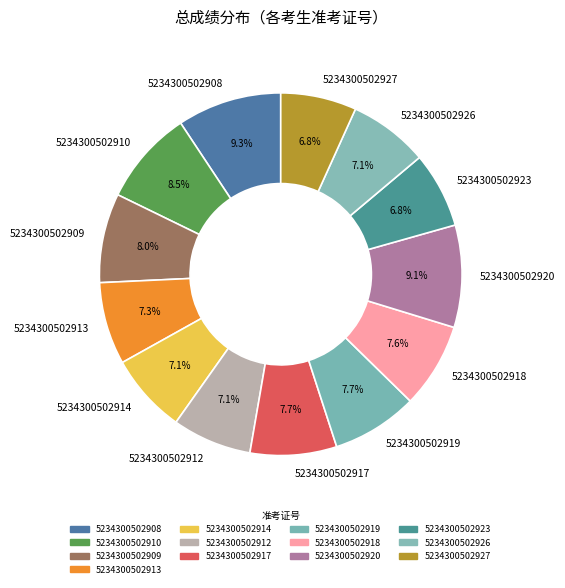

How many slices are in this pie chart?

13